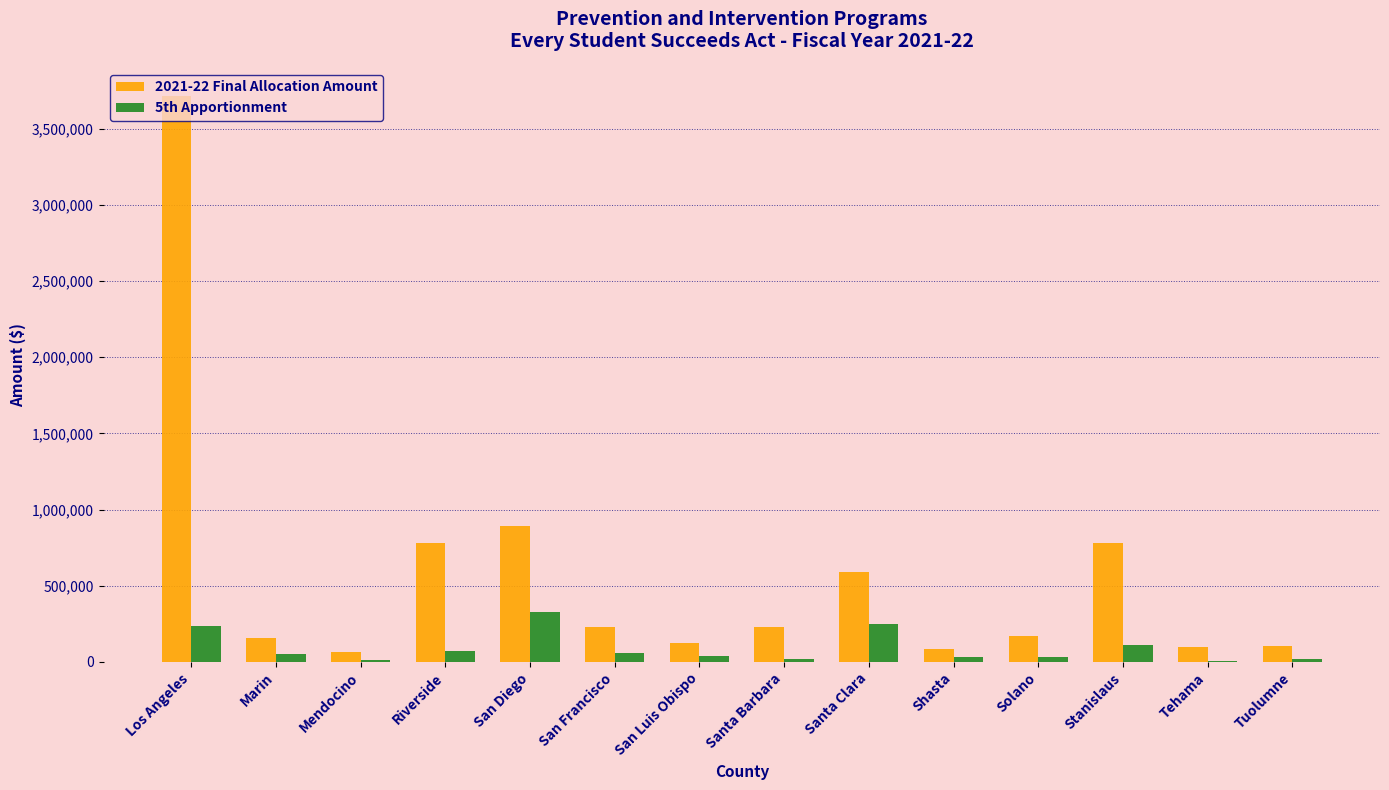

What is the sum of the 2021-22 Final Allocation Amount values at Santa Clara and Tuolumne?

691252